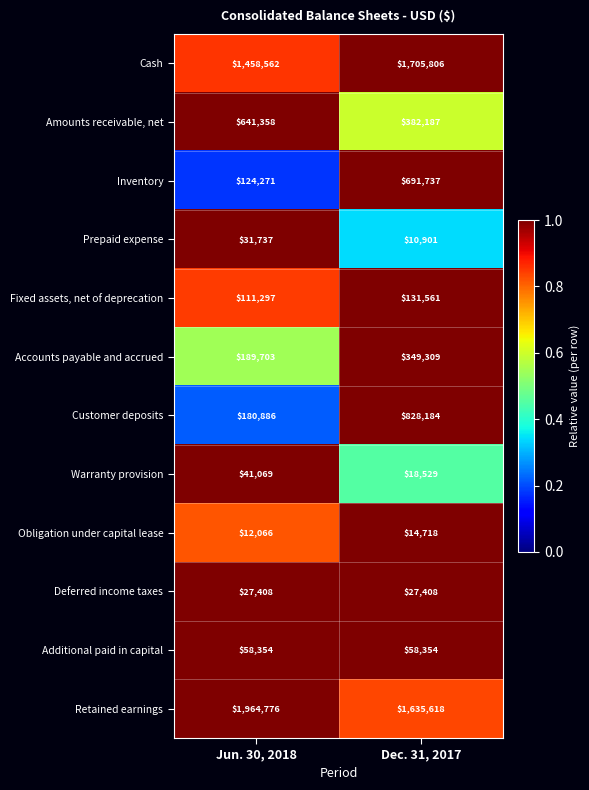

Which series changed the most between Jun. 30, 2018 and Dec. 31, 2017?

Customer deposits